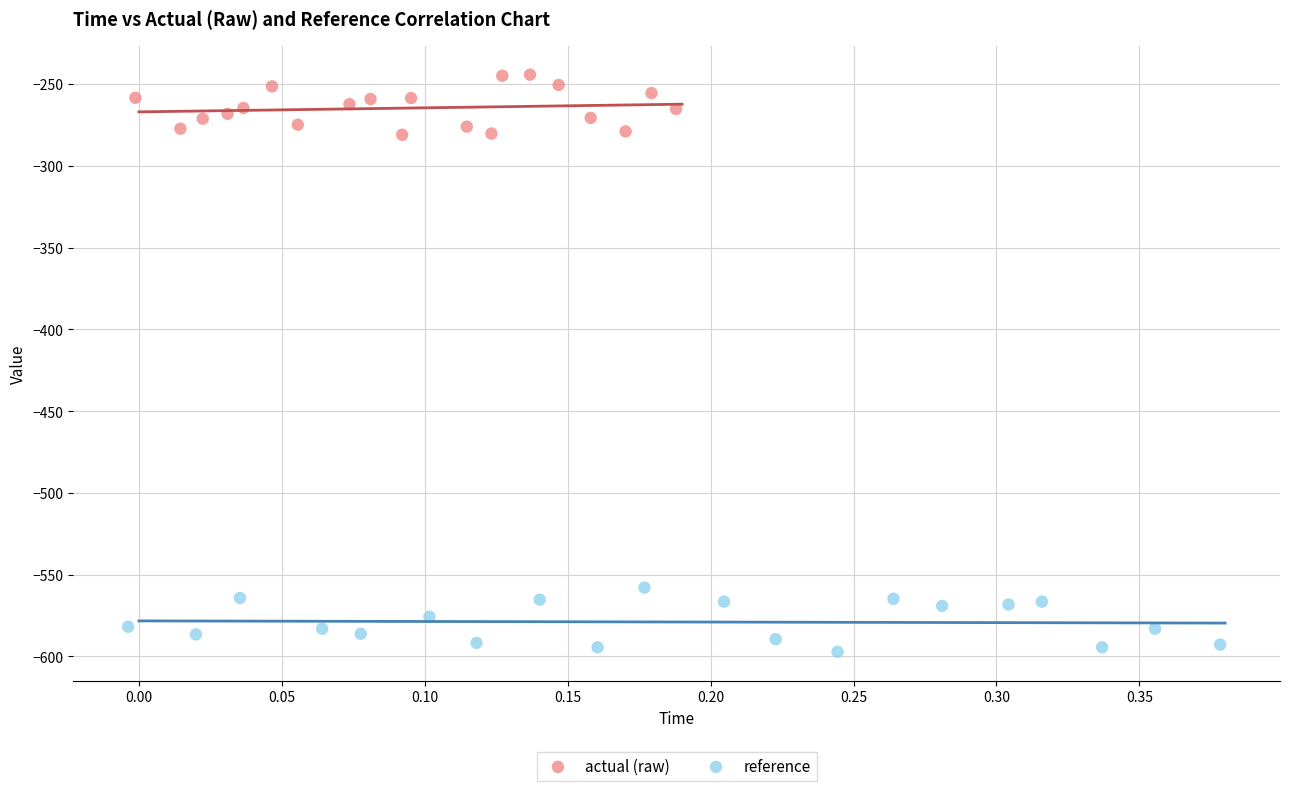

Which series reaches the maximum Y coordinate?

actual (raw)